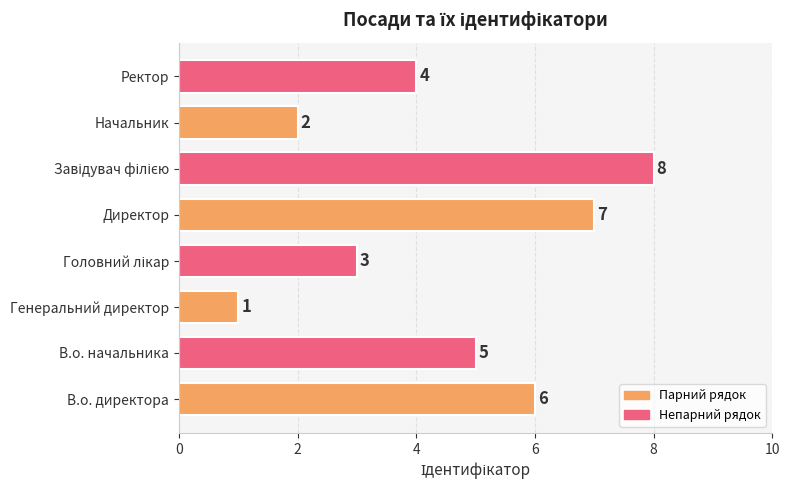

How many values are between 3 and 7?

5